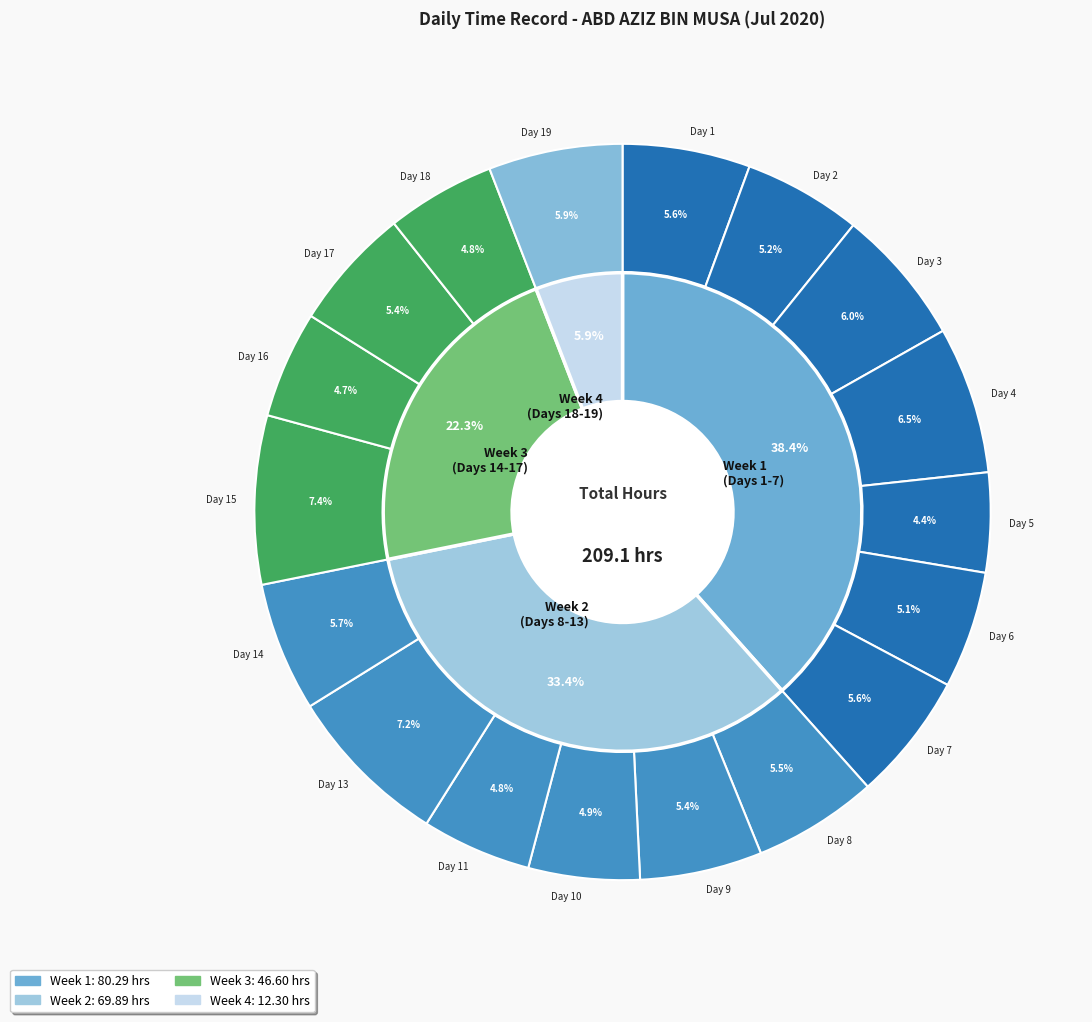

Rank the categories by value from highest to lowest.

Day 15, Day 13, Day 4, Day 3, Day 19, Day 14, Day 7, Day 1, Day 8, Day 17, Day 9, Day 2, Day 6, Day 10, Day 11, Day 18, Day 16, Day 5